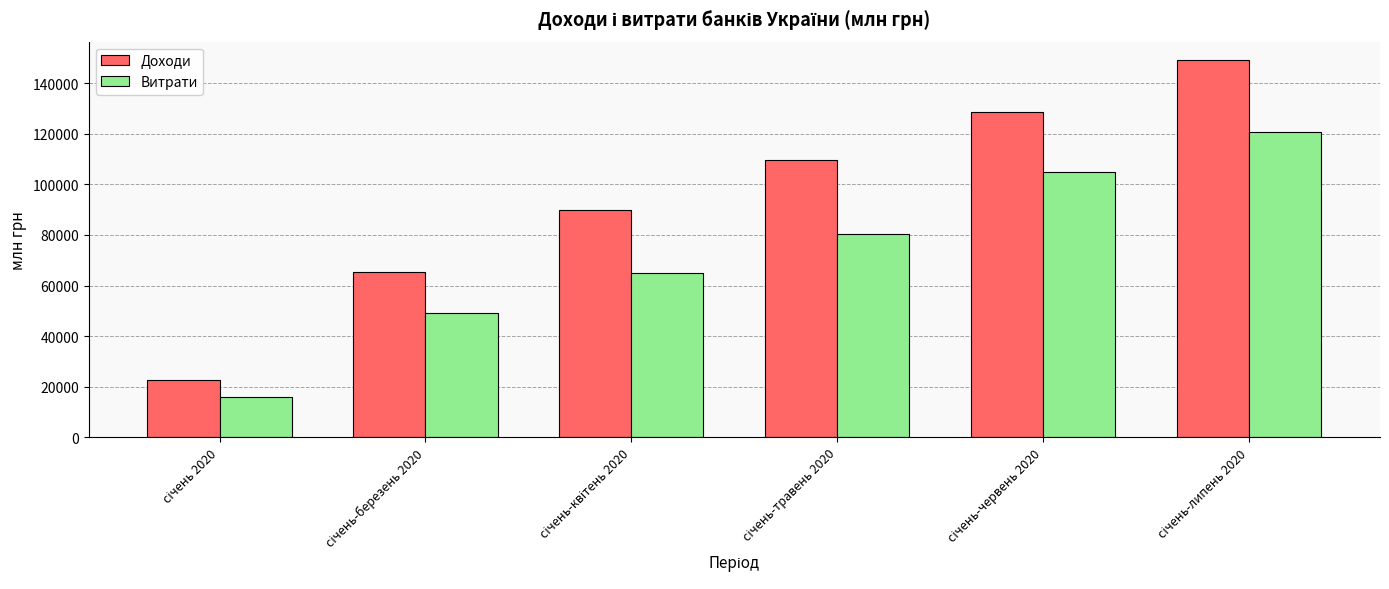

What are all the series names shown in the legend?

Доходи, Витрати